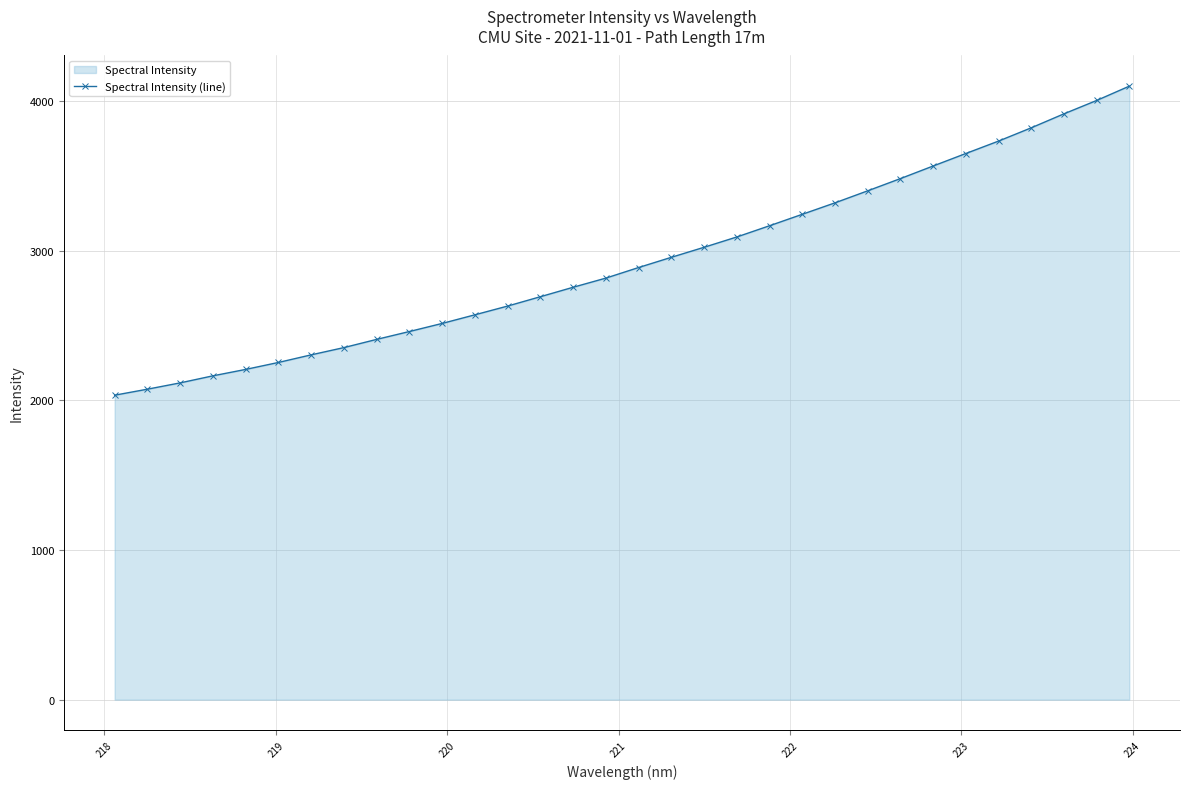

What is the minimum value shown in the chart?

2034.3